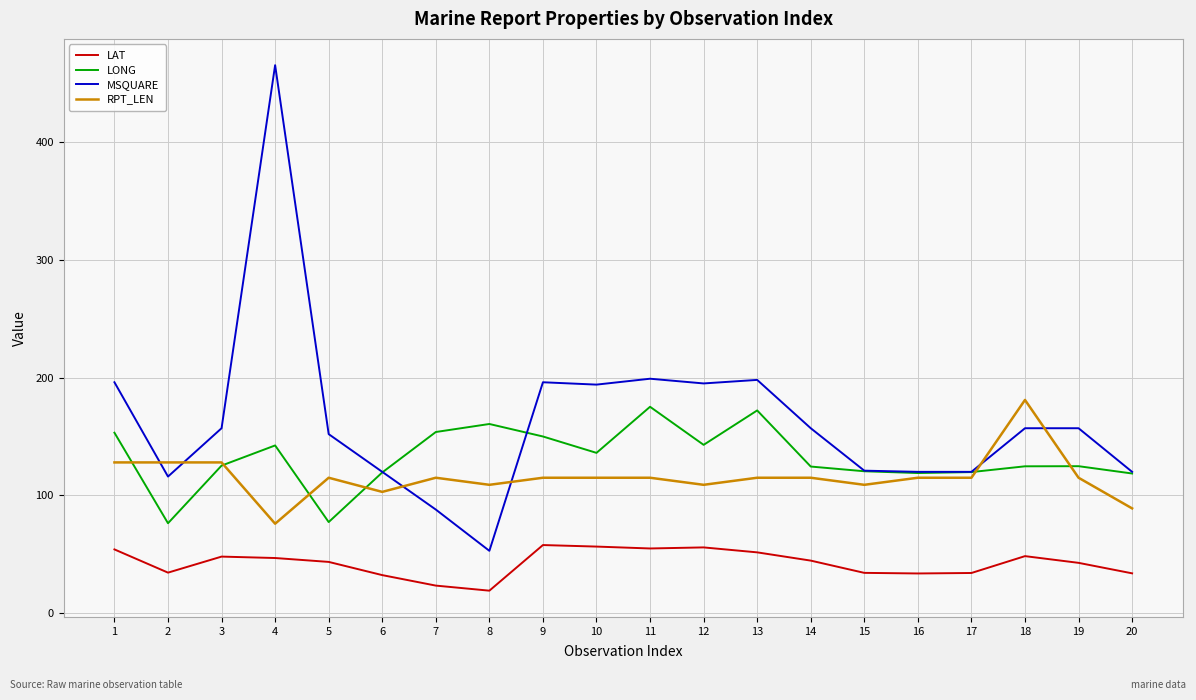

Which series has the largest total across all categories?

MSQUARE